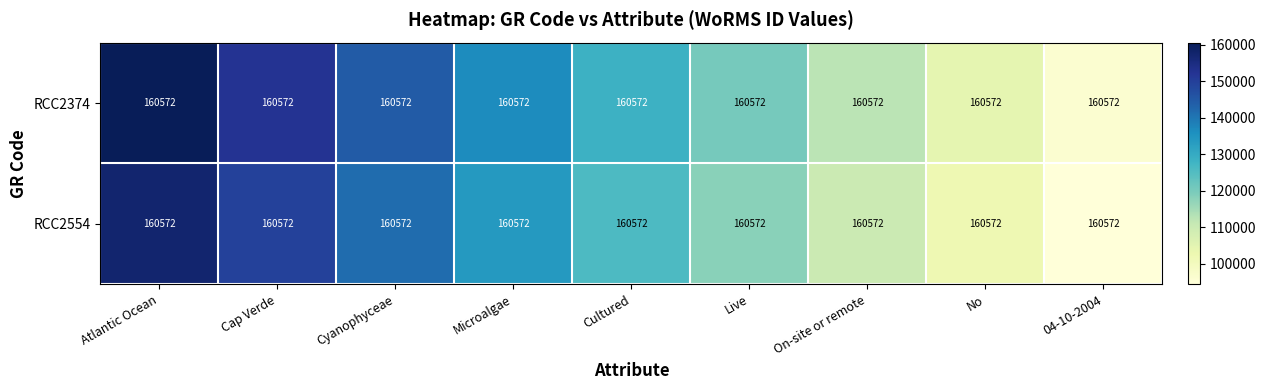

Rank the series by their average value, from highest to lowest.

RCC2374, RCC2554